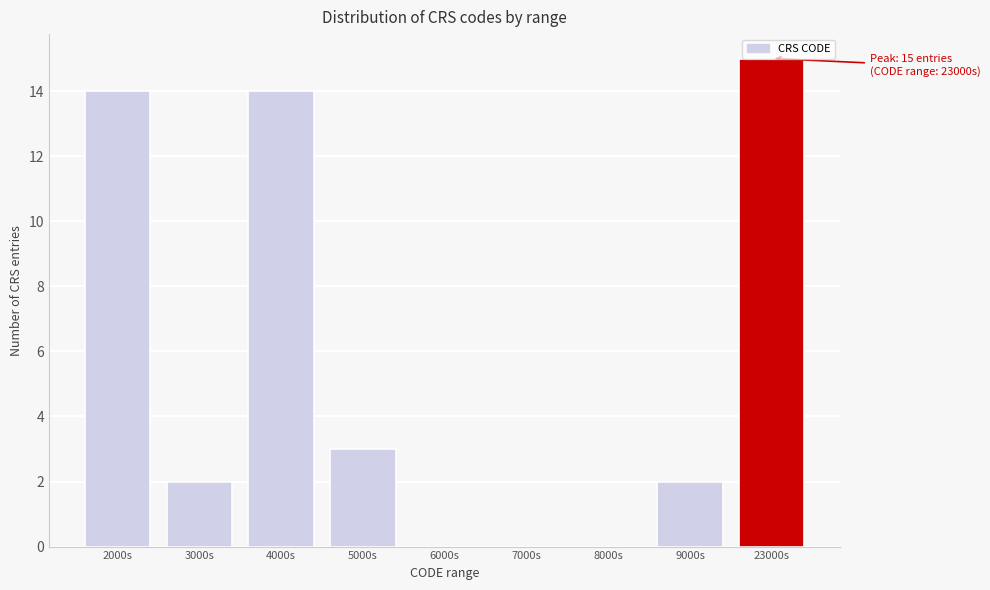

What is the change in value from 6000s to 9000s?

+2